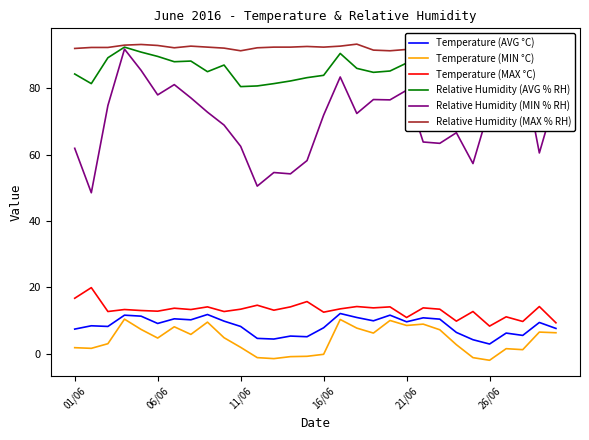

What is the maximum value for Temperature (AVG °C)?

12.1